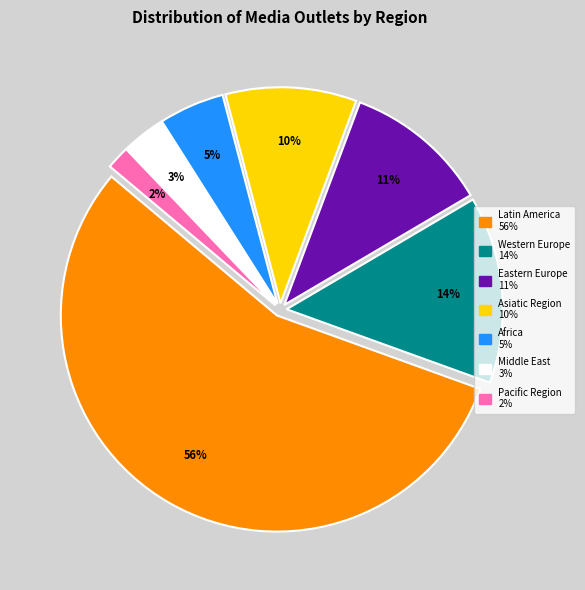

Which slice represents more than half of the pie?

Latin America